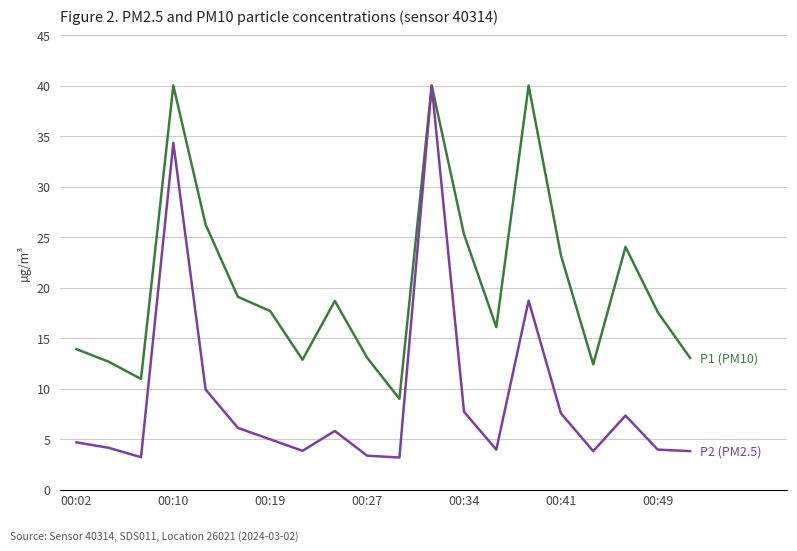

What is the maximum value shown in the chart?

40.0